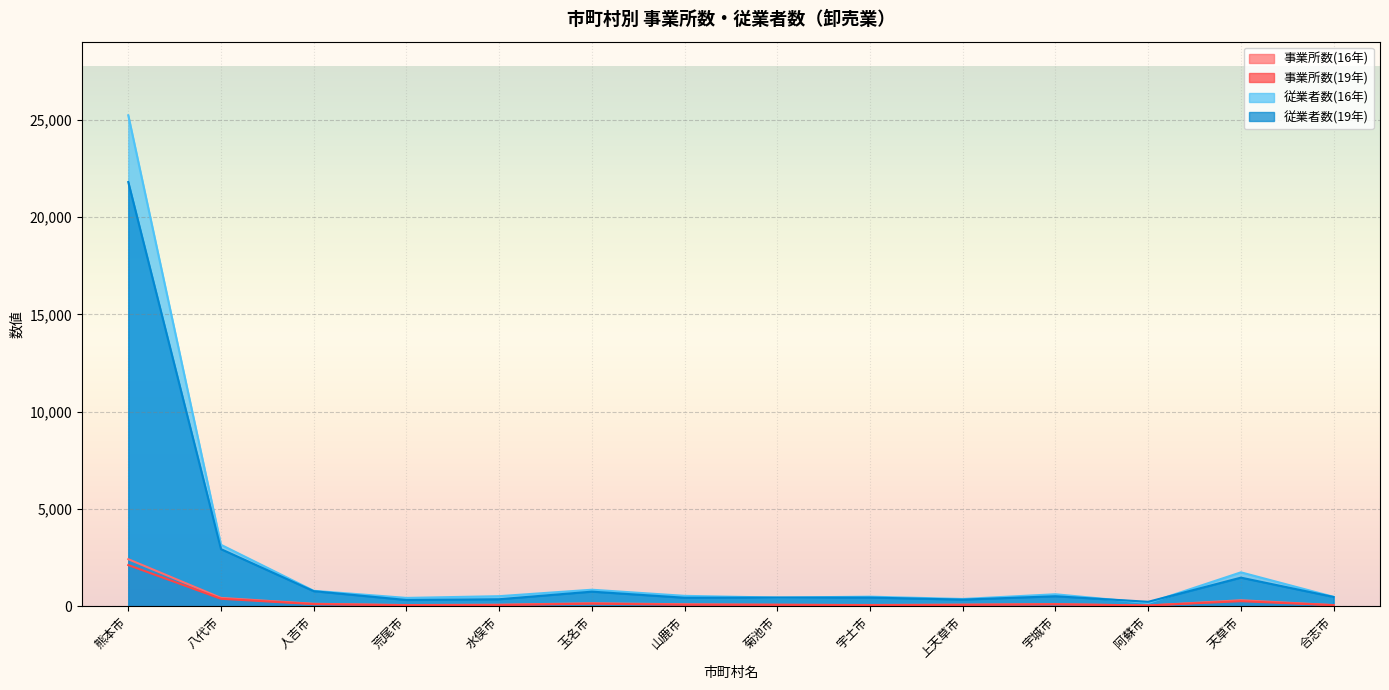

What is the difference between the 事業所数(16年) values at 宇土市 and 荒尾市?

4